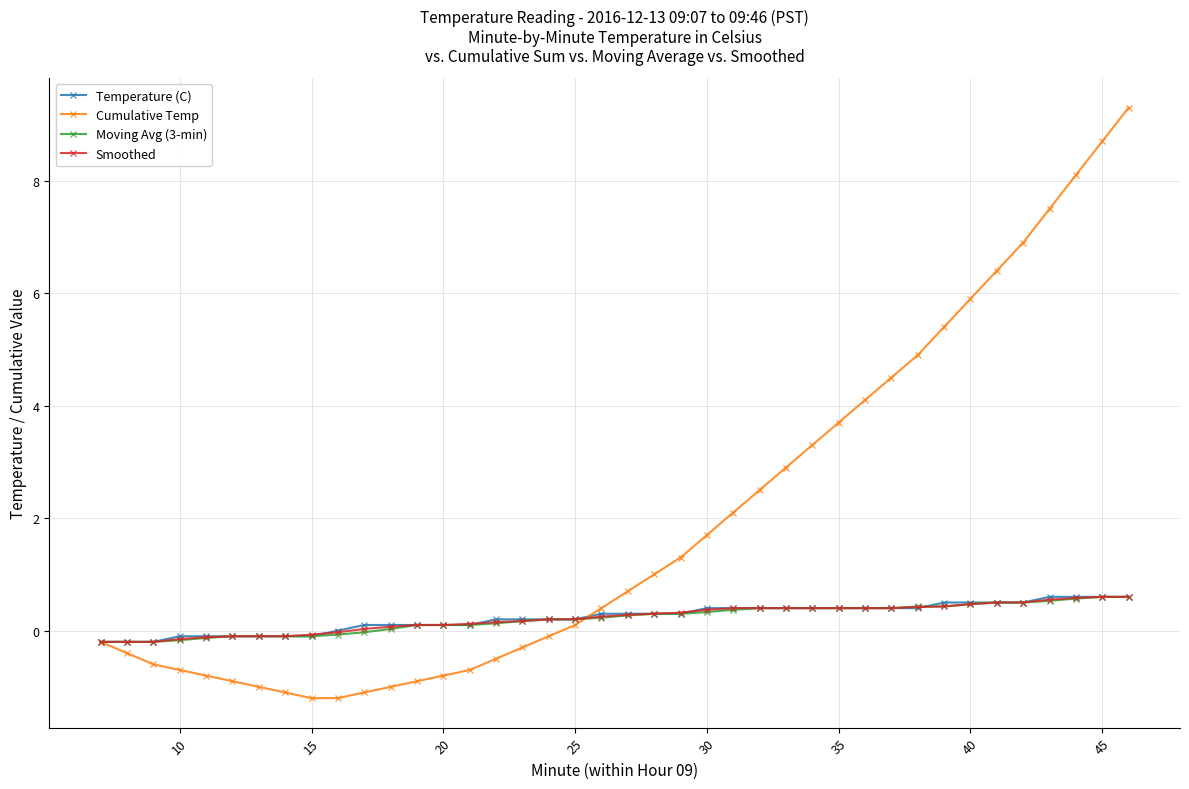

What is the smallest value displayed?

-1.2